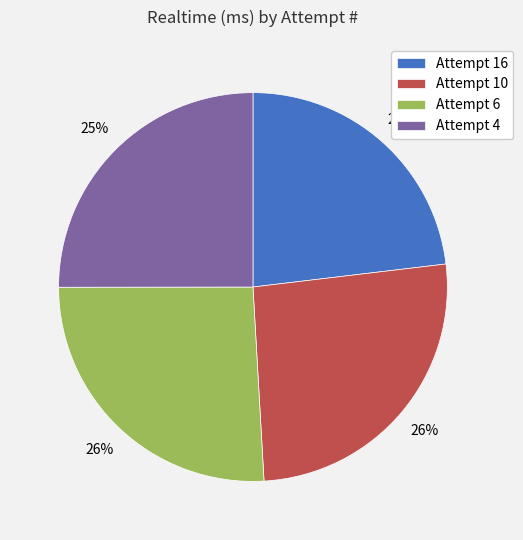

How many segments does this pie chart have?

4